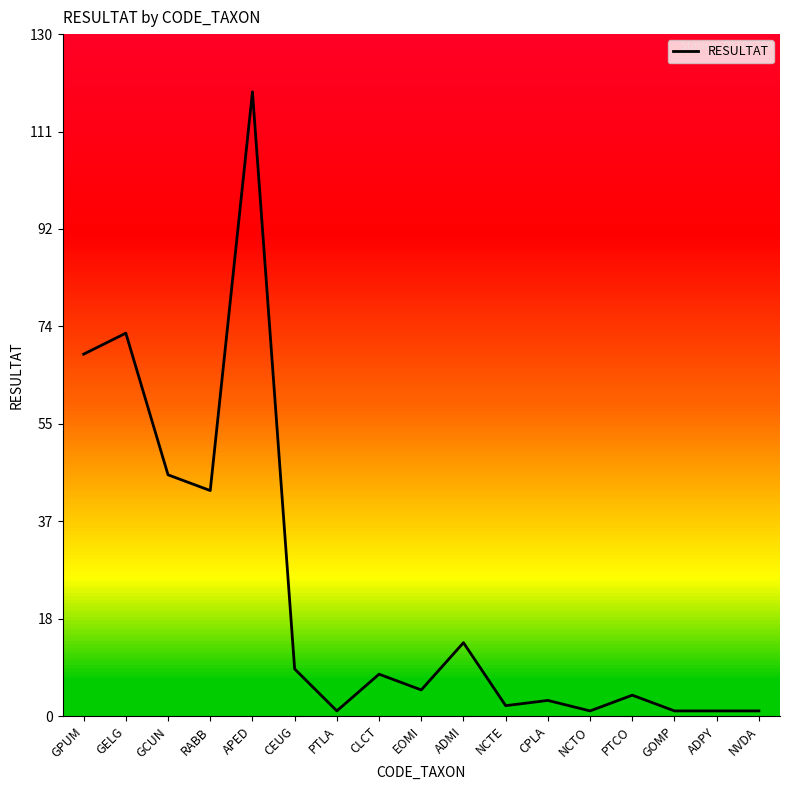

Rank the categories by value from highest to lowest.

APED, GELG, GPUM, GCUN, RABB, ADMI, CEUG, CLCT, EOMI, PTCO, CPLA, NCTE, PTLA, NCTO, GOMP, ADPY, NVDA